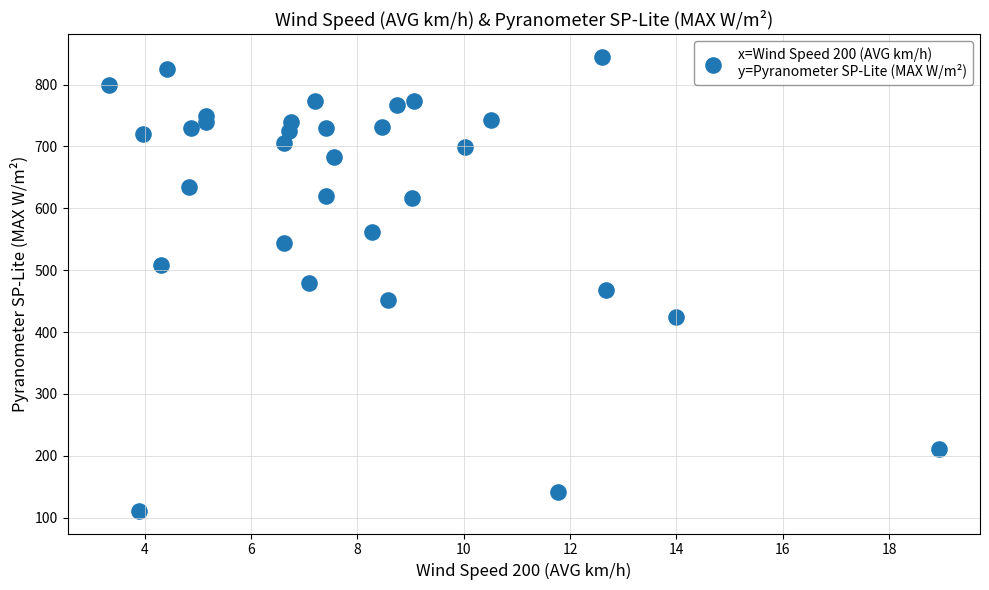

What is the range of Y values (max minus min)?

733.6